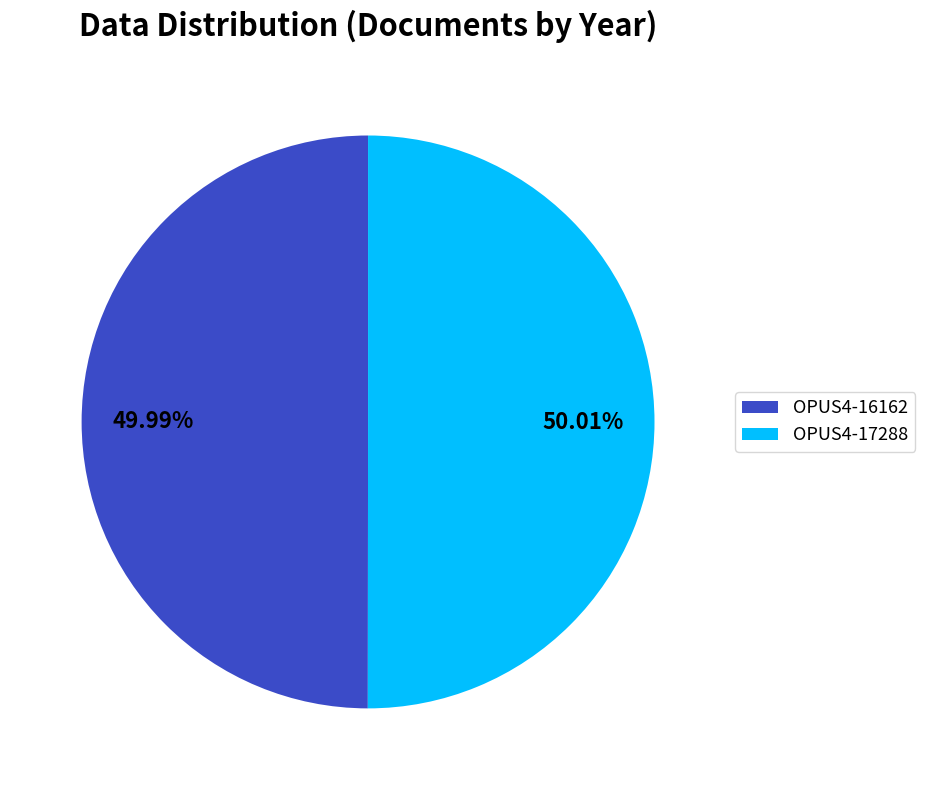

What is the ratio of the value at OPUS4-17288 to the value at OPUS4-16162?

1.0